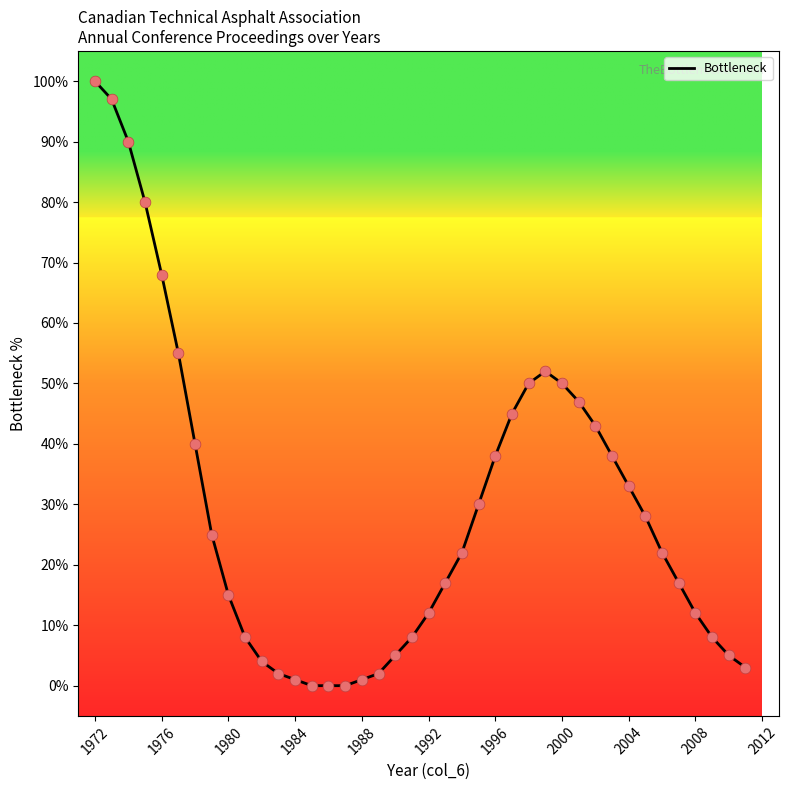

What is the maximum value shown in the chart?

100